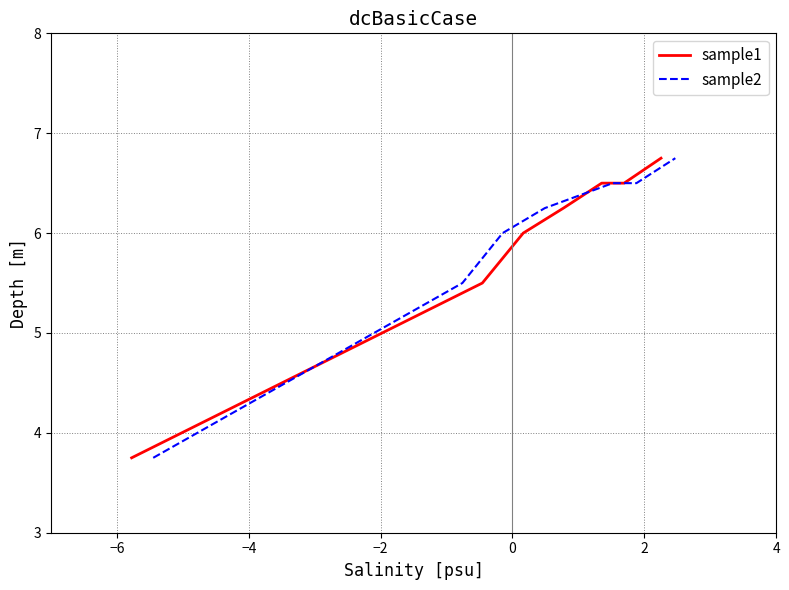

What is the maximum value for sample2?

6.8